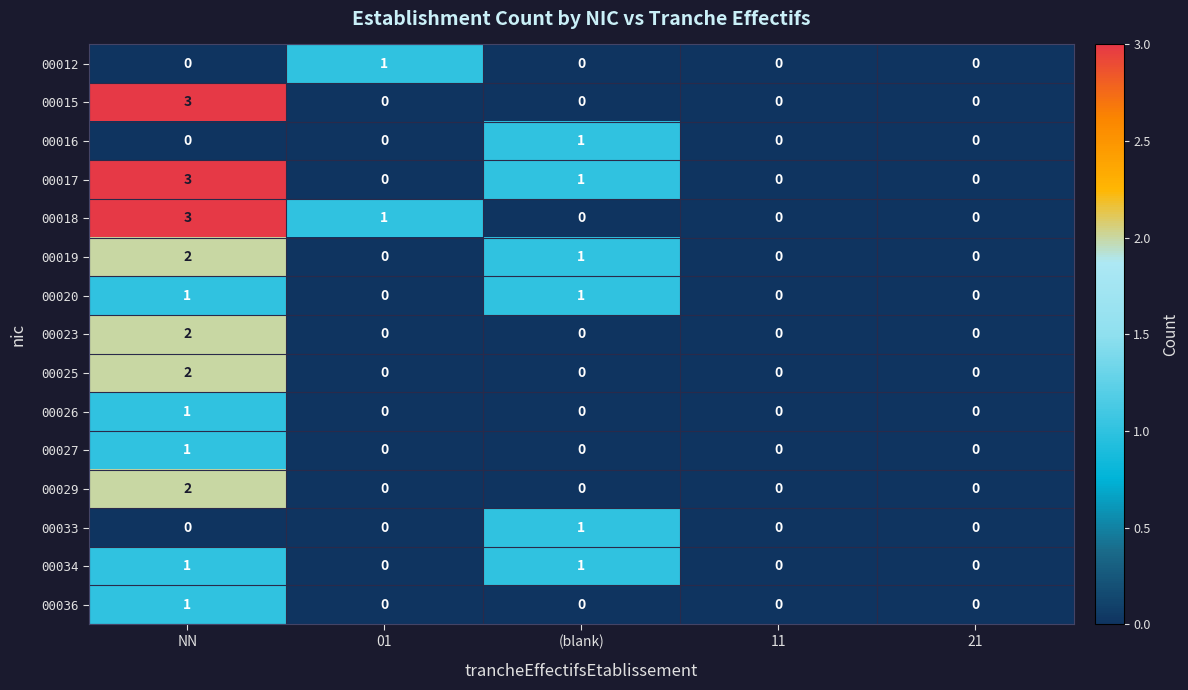

What is the sum of all 00018 values?

4